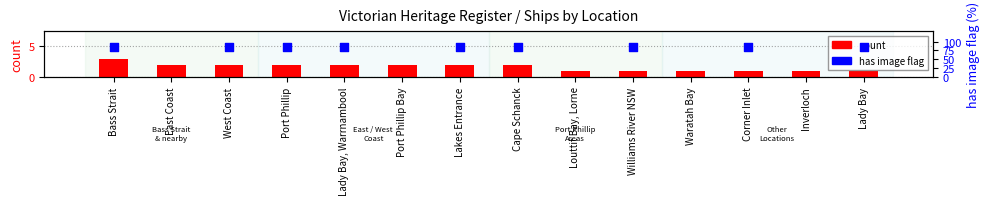

What are all the series names shown in the legend?

count, has image (flag)